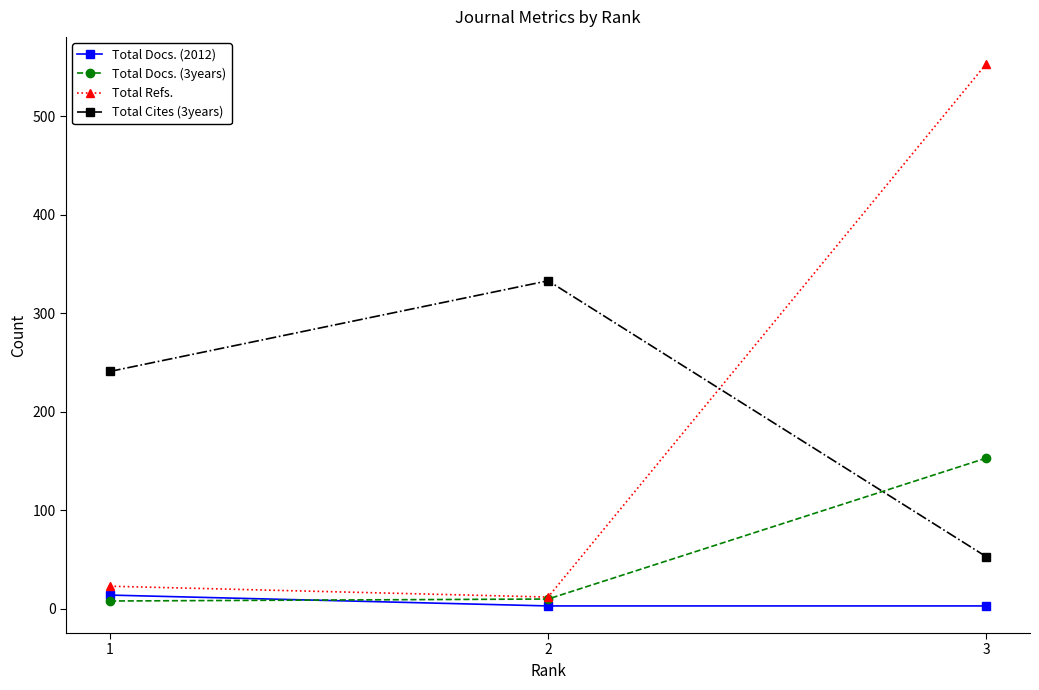

Which series changed the most between 1 and 3?

Total Refs.